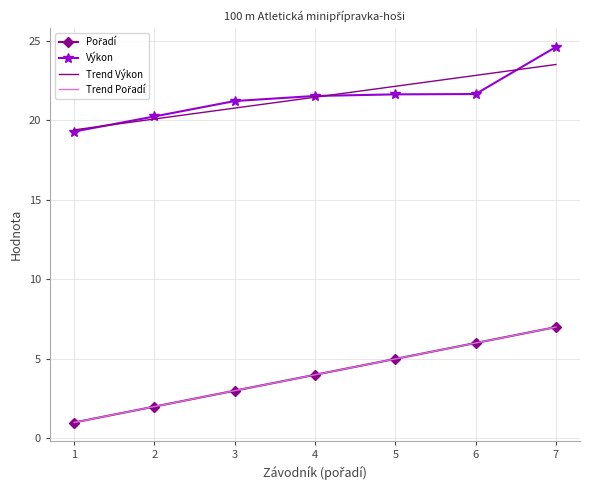

Is it true that Výkon equals 5.1 at 6?

False